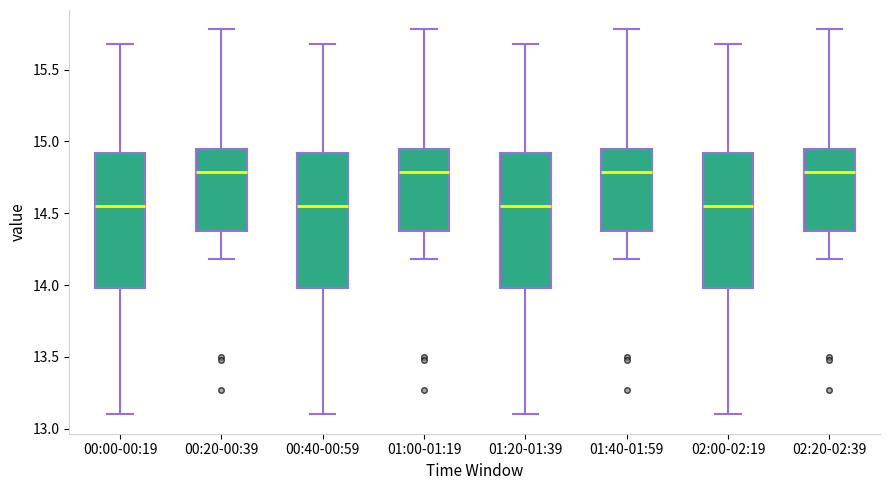

Reading left to right, read every box against the y-axis: the position of its median line, the range the box covers, and the ends of its whiskers. The values are not printed on the chart, so give them approximately, as read against the axis.

00:00-00:19: median 14.55, box 14.00 to 14.90, whiskers 13.10 to 15.70
00:20-00:39: median 14.80, box 14.40 to 14.95, whiskers 14.20 to 15.80
00:40-00:59: median 14.55, box 14.00 to 14.90, whiskers 13.10 to 15.70
01:00-01:19: median 14.80, box 14.40 to 14.95, whiskers 14.20 to 15.80
01:20-01:39: median 14.55, box 14.00 to 14.90, whiskers 13.10 to 15.70
01:40-01:59: median 14.80, box 14.40 to 14.95, whiskers 14.20 to 15.80
02:00-02:19: median 14.55, box 14.00 to 14.90, whiskers 13.10 to 15.70
02:20-02:39: median 14.80, box 14.40 to 14.95, whiskers 14.20 to 15.80